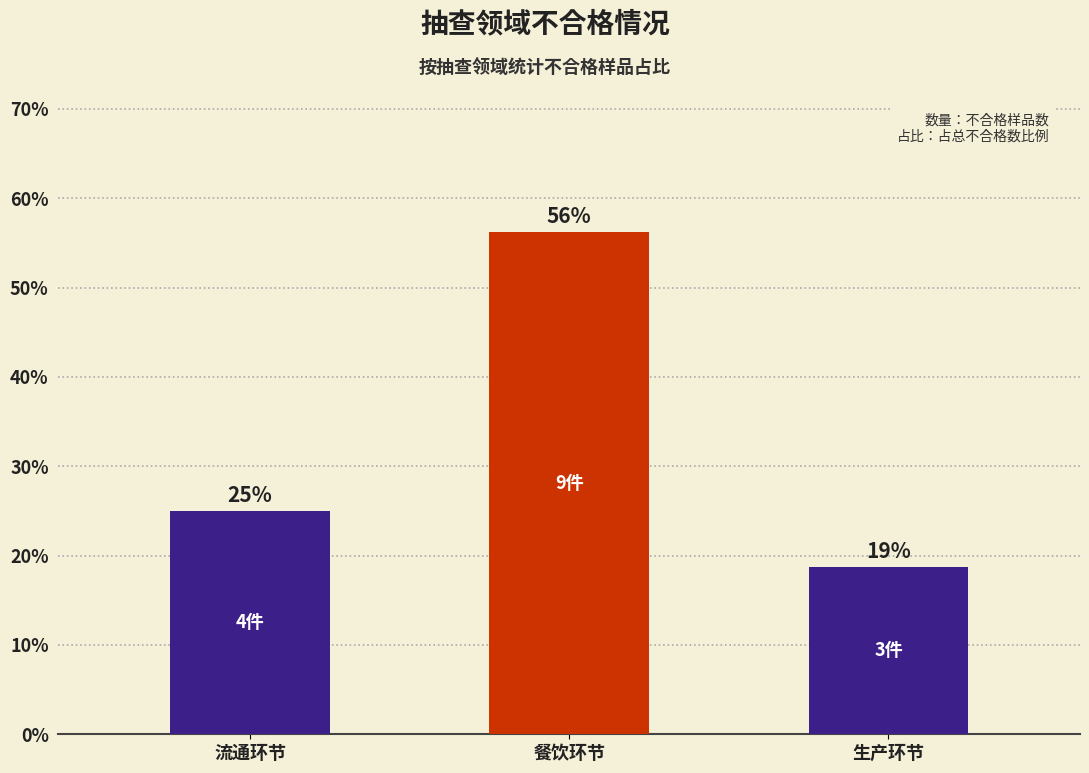

What is the sum of the values at 餐饮环节 and 生产环节?

75.0